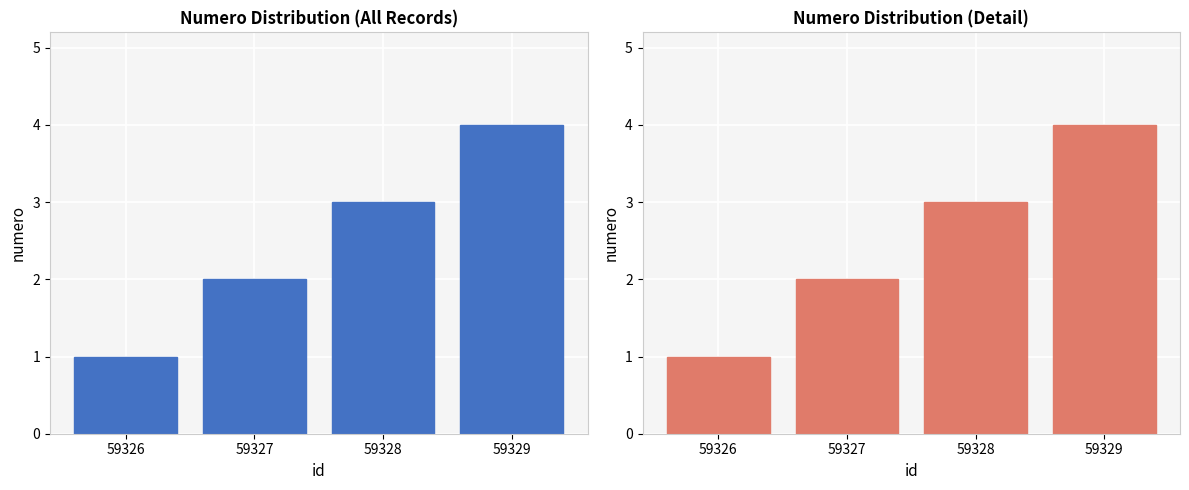

True or false: the data shows 2 at 59327.

True